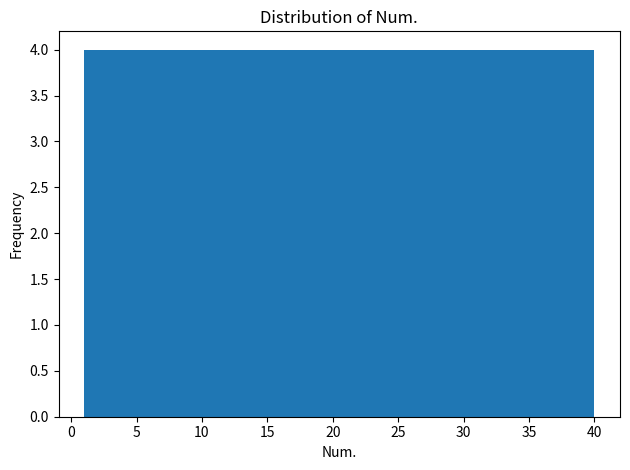

Reading left to right, list every bar in this chart as the range it spans on the x-axis followed by its height. Neither the bar edges nor the heights are printed on the chart, so give them approximately, as read against the axes.

1.0 to 4.9: 4
4.9 to 8.8: 4
8.8 to 12.7: 4
12.7 to 16.6: 4
16.6 to 20.5: 4
20.5 to 24.4: 4
24.4 to 28.3: 4
28.3 to 32.2: 4
32.2 to 36.1: 4
36.1 to 40.0: 4